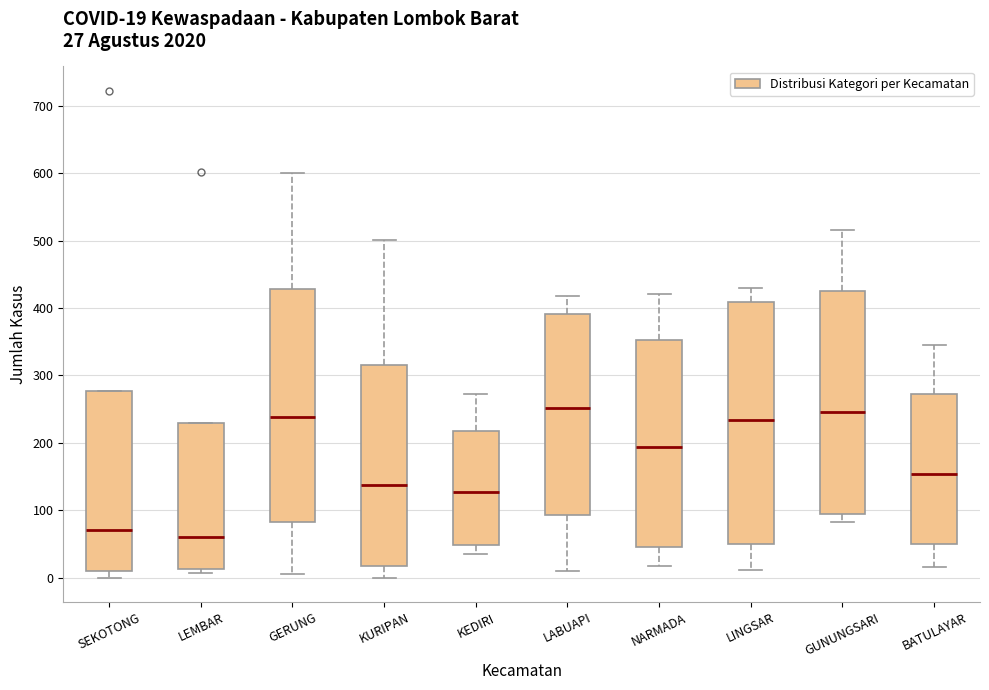

Which box's median line is the lowest?

LEMBAR